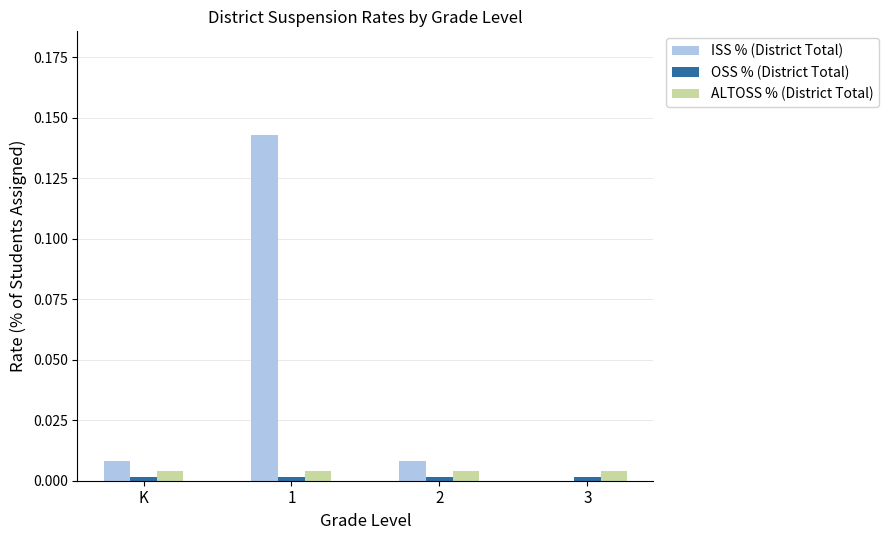

Which series has the largest total across all categories?

ISS % (District Total)